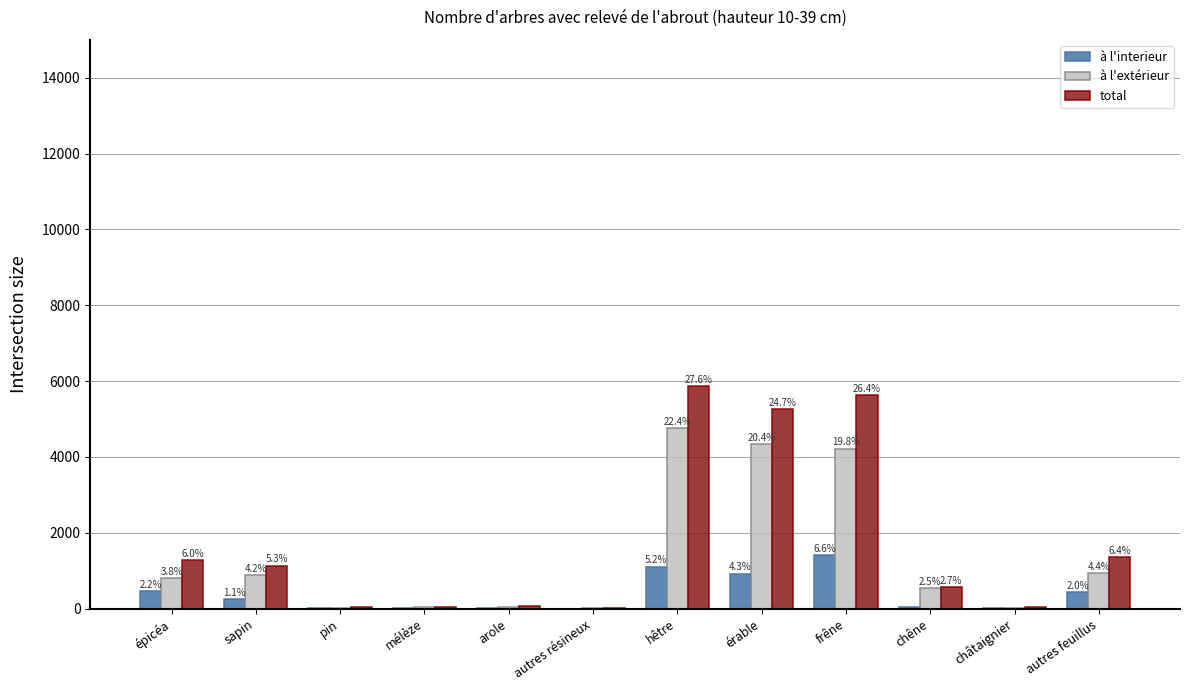

Which category has the lowest value across all series?

autres résineux